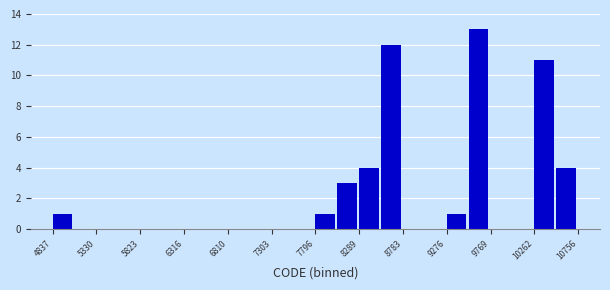

Reading left to right, transcribe this chart: for each bar, give the range it covers on the x-axis and its height. Neither the bar edges nor the heights are printed on the chart, so give them approximately, as read against the axes.

4850 to 5100: 1
5100 to 5350: 0
5350 to 5600: 0
5600 to 5800: 0
5800 to 6050: 0
6050 to 6300: 0
6300 to 6550: 0
6550 to 6800: 0
6800 to 7050: 0
7050 to 7300: 0
7300 to 7550: 0
7550 to 7800: 0
7800 to 8050: 1
8050 to 8300: 3
8300 to 8550: 4
8550 to 8800: 12
8800 to 9050: 0
9050 to 9300: 0
9300 to 9500: 1
9500 to 9750: 13
9750 to 10000: 0
10000 to 10250: 0
10250 to 10500: 11
10500 to 10750: 4